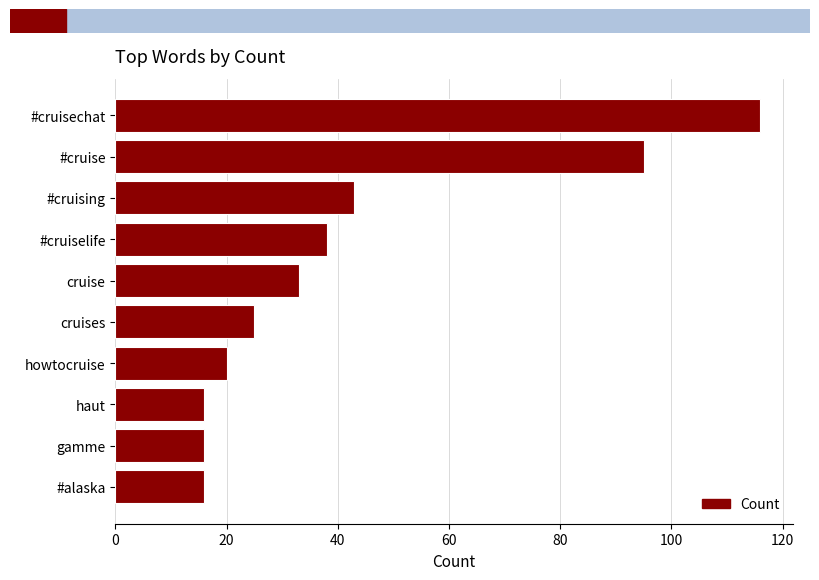

What is the maximum value shown in the chart?

116